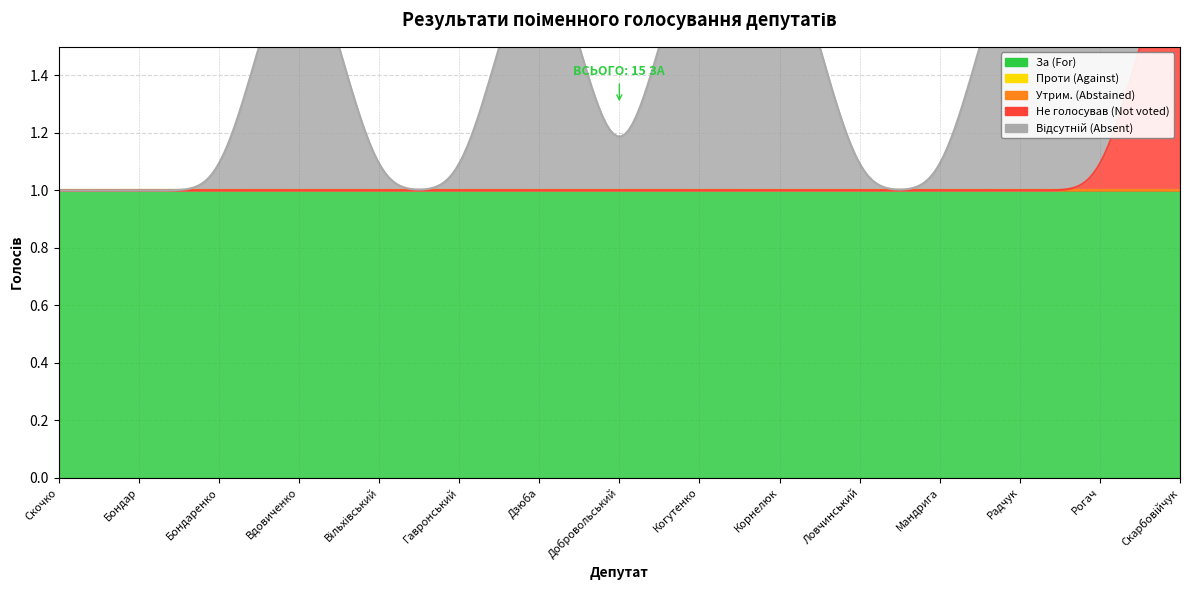

Between which two adjacent categories do Не голосував (Not voted) and Відсутній (Absent) first intersect?

Рогач and Скарбовійчук